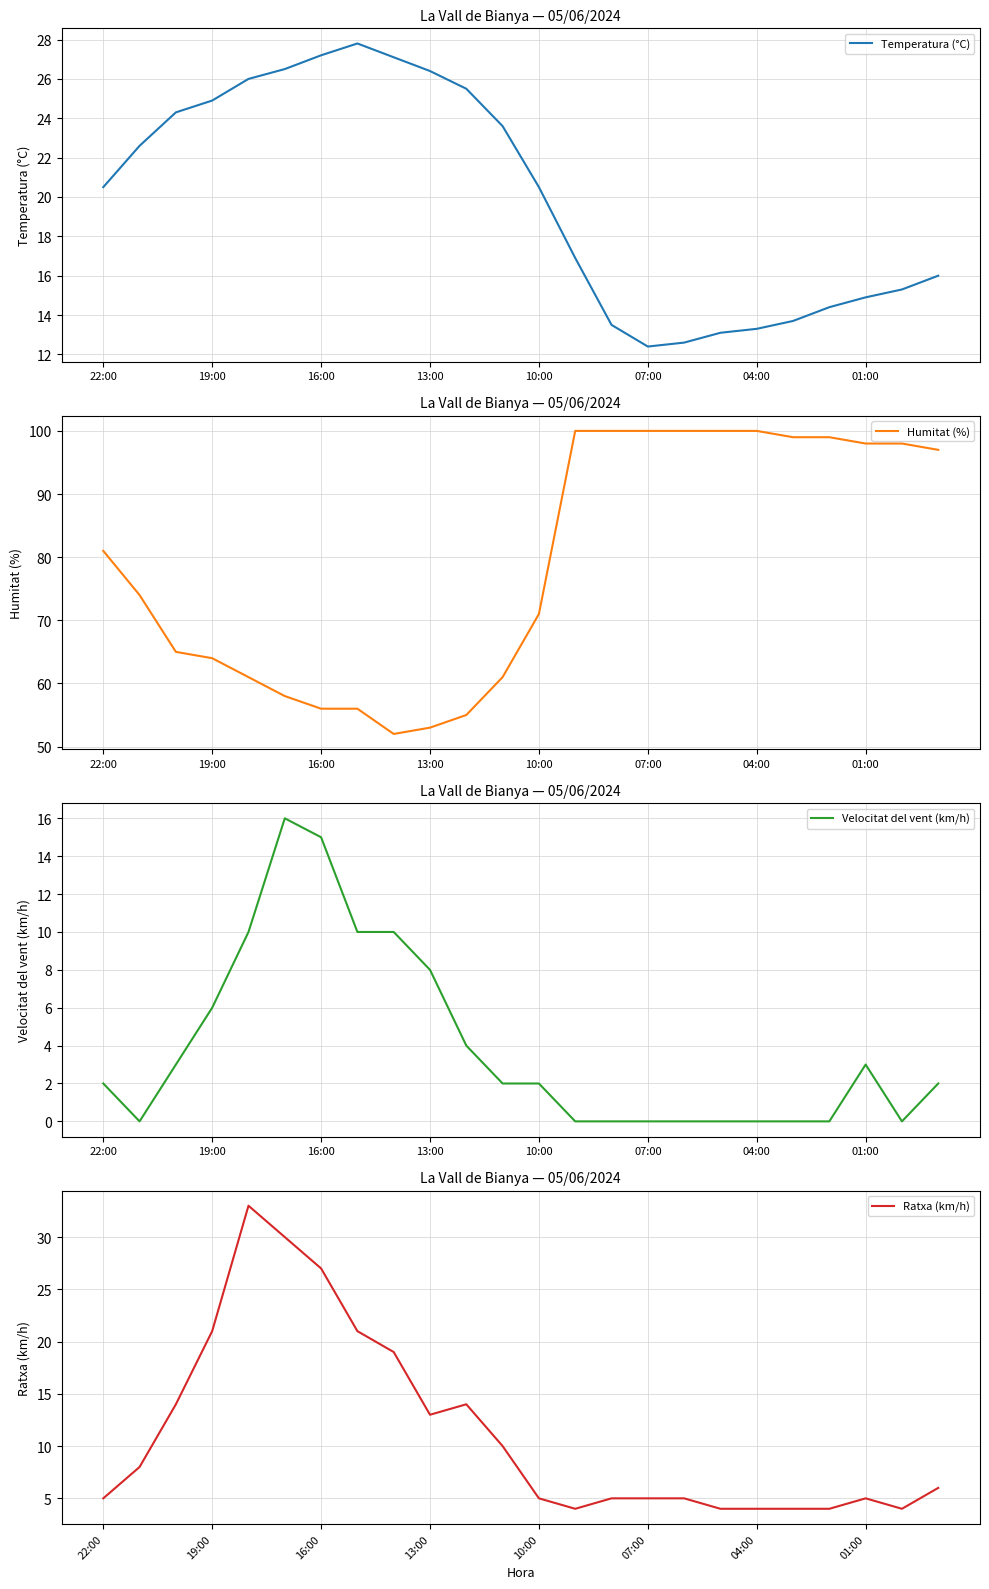

At how many categories does at least one series exceed 37?

24